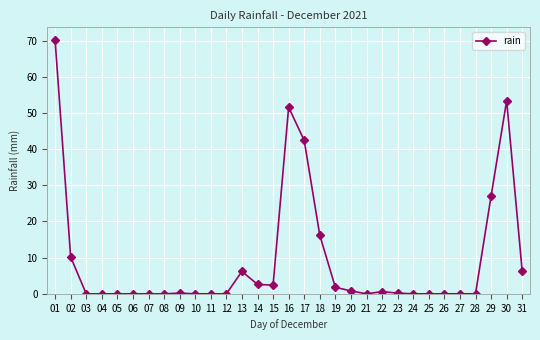

Is this an area chart (filled region under the line)?

No